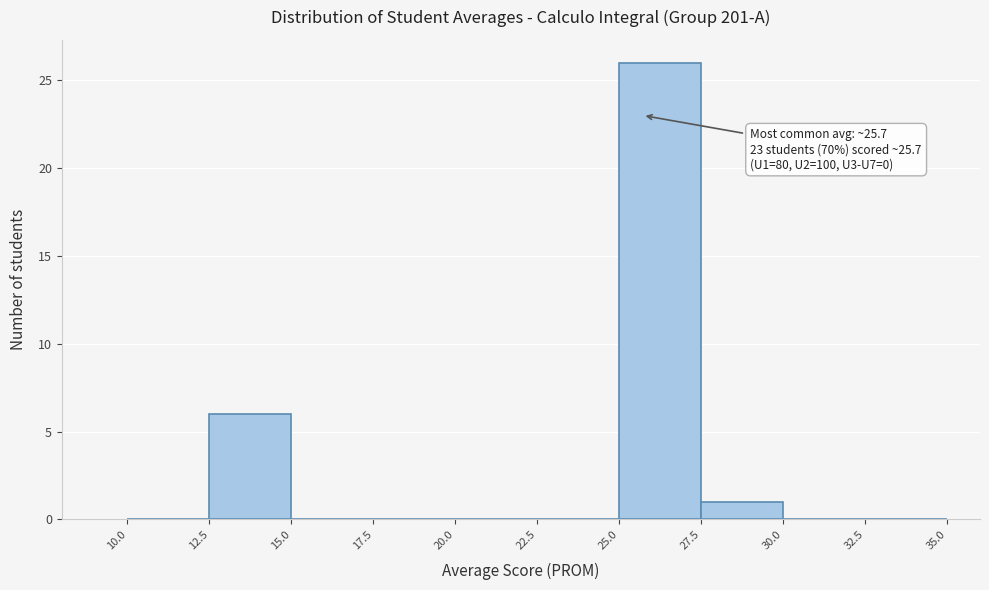

Over which range of the x-axis is the bar tallest?

25.0 to 27.5